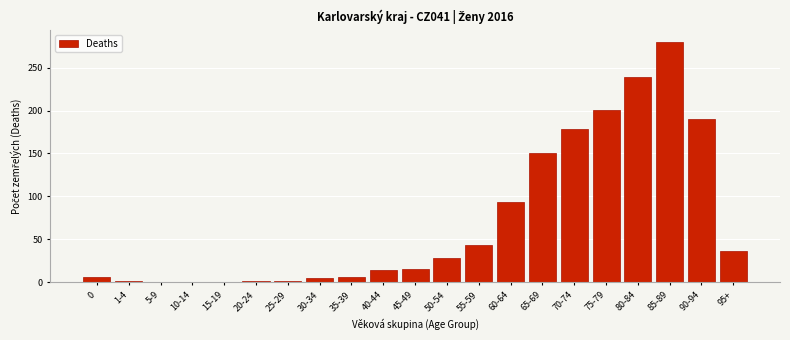

What is the change in value from 5-9 to 55-59?

+43